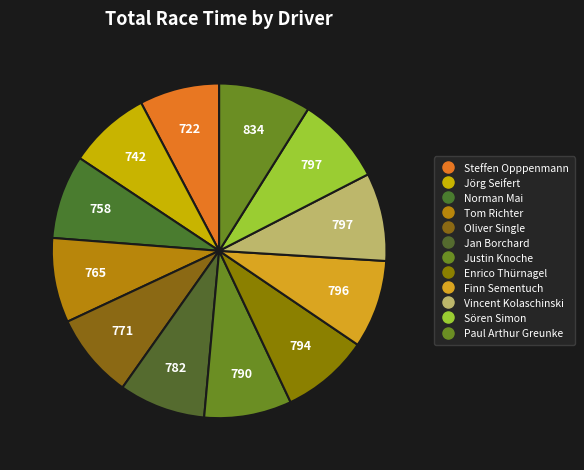

Count the number of slices in the pie.

12